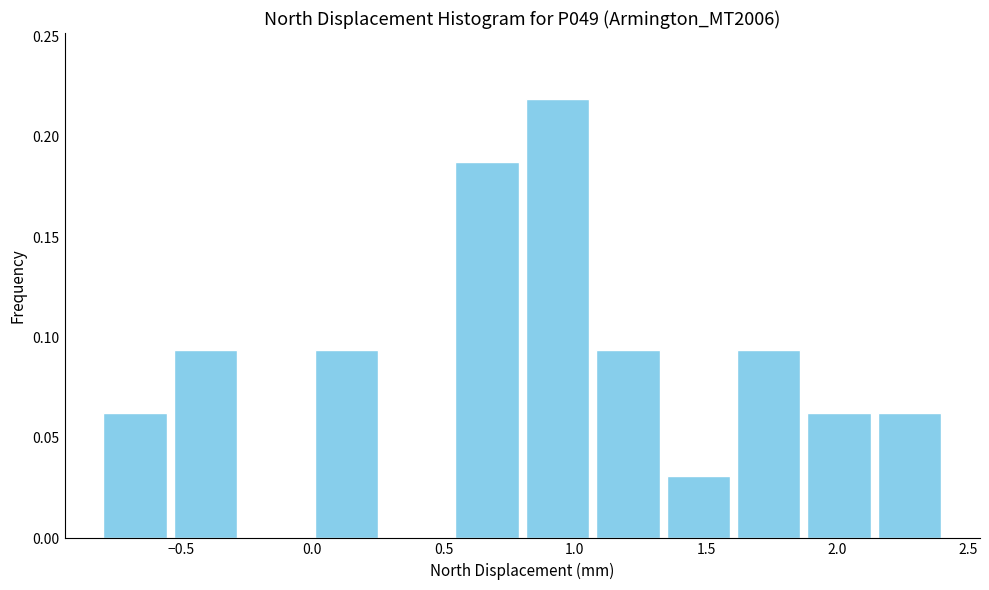

Over which range of the x-axis is the bar tallest?

0.80 to 1.05